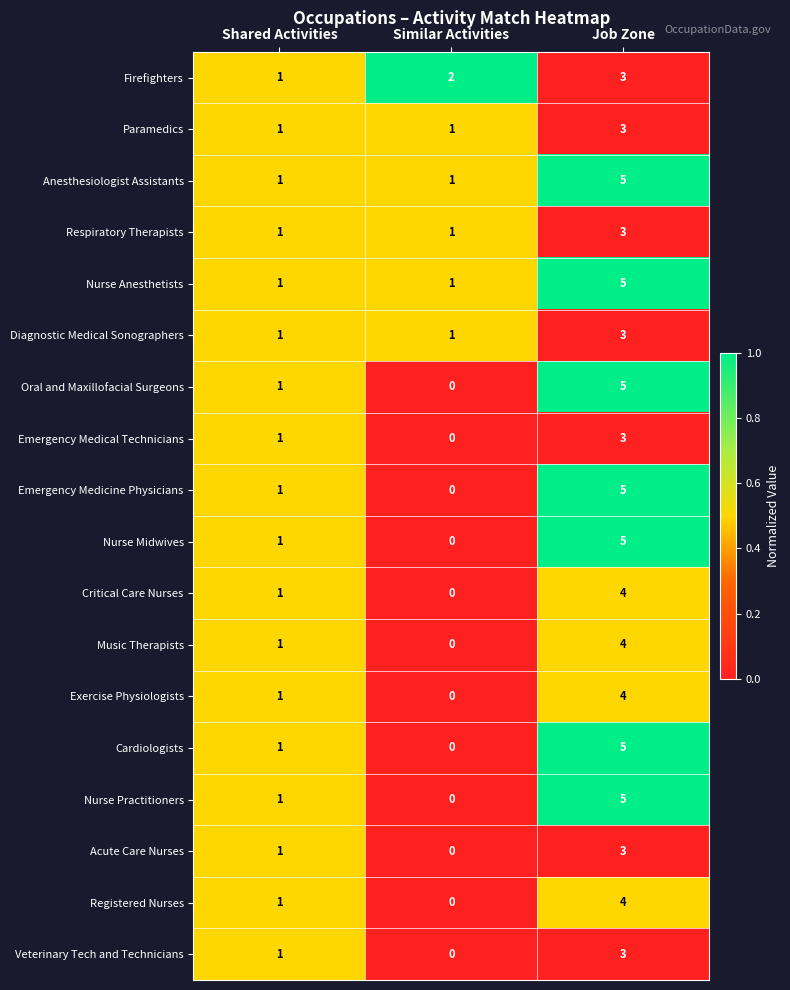

Rank the categories by Firefighters value from highest to lowest.

Job Zone, Similar Activities, Shared Activities